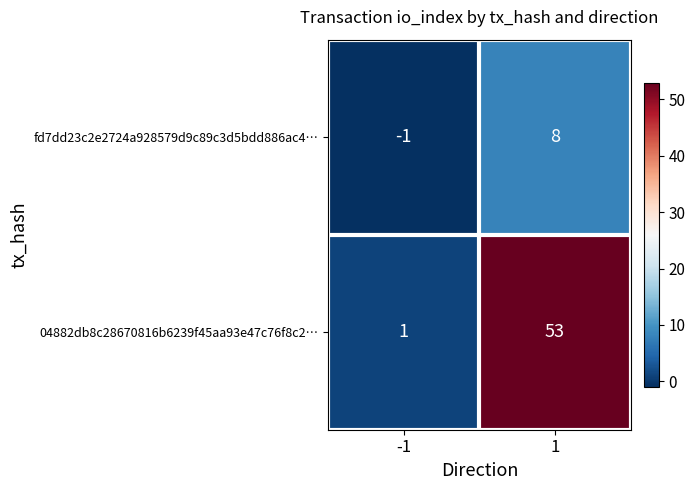

Reading right to left, extract all data points from this chart.

fd7dd23c2e2724a928579d9c89c3d5bdd886ac4…: 1=8	-1=-1
04882db8c28670816b6239f45aa93e47c76f8c2…: 1=53	-1=1